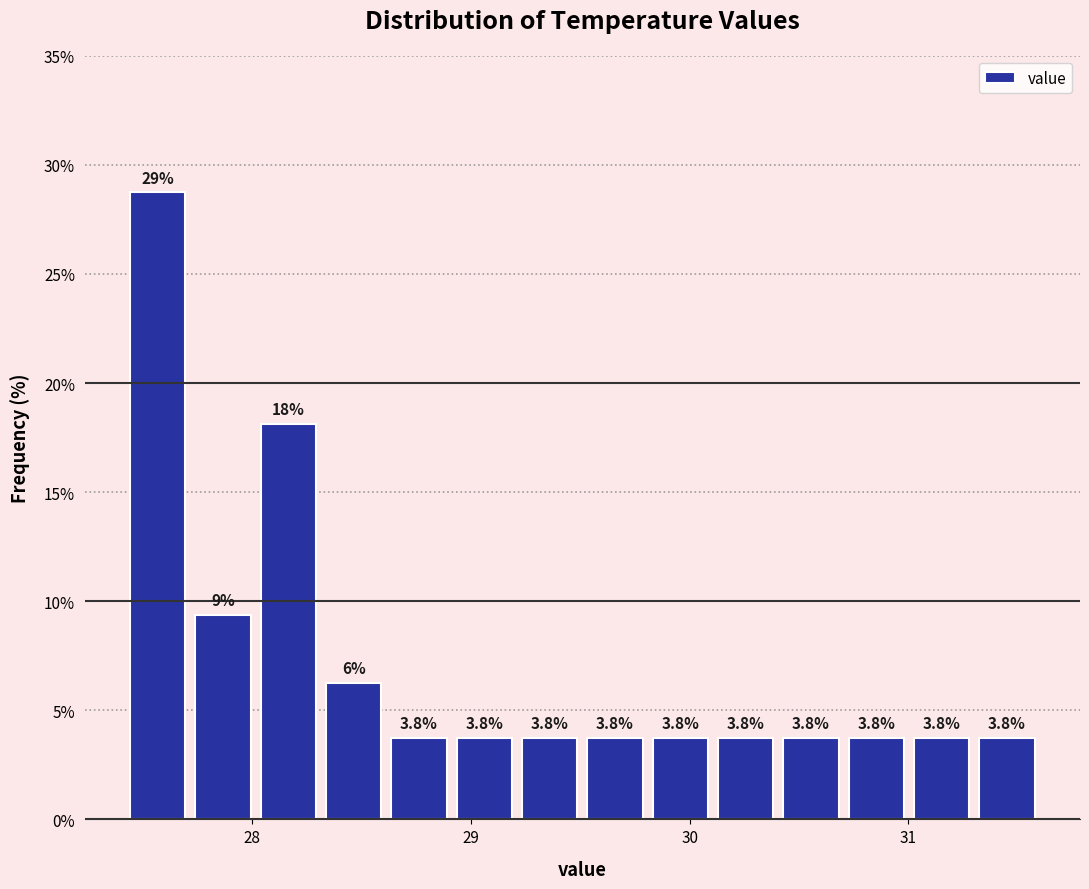

Read against the x-axis, roughly where is the centre of the tallest bar?

27.6